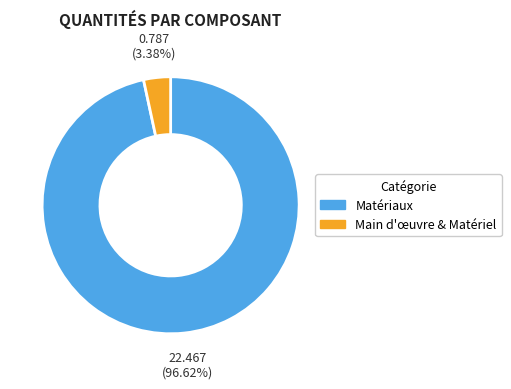

Does any single category account for the majority?

Yes